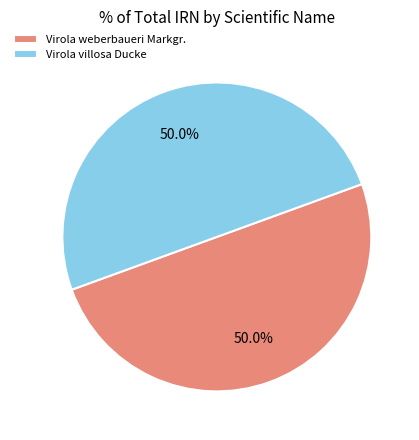

What is the ratio of the value at Virola villosa Ducke to the value at Virola weberbaueri Markgr.?

1.0